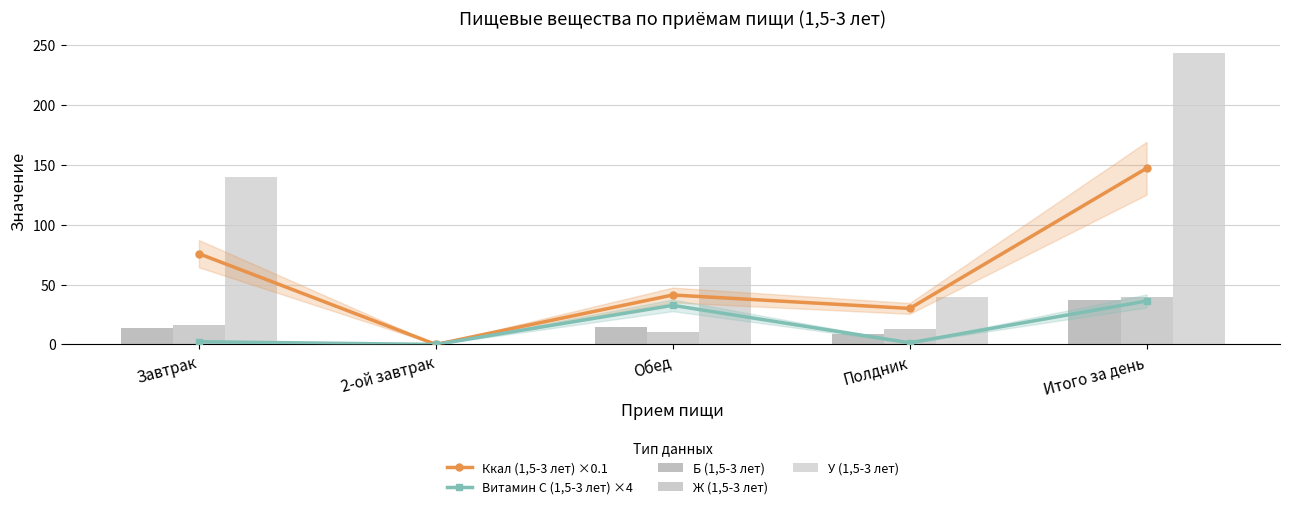

The Б (1,5-3 лет) series shows 37.2 at Итого за день. True or false?

True